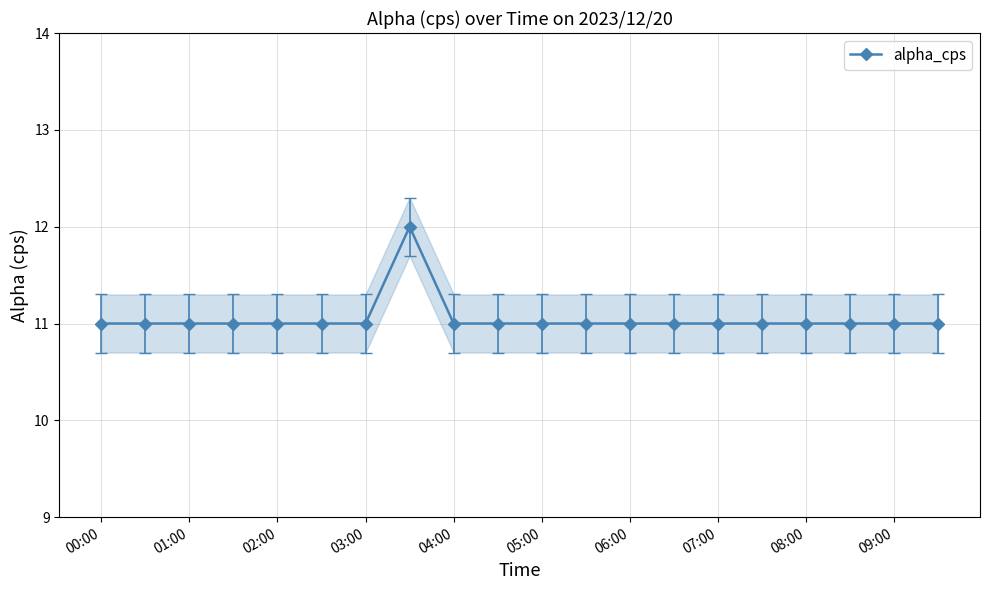

Count the number of data series in this chart.

1